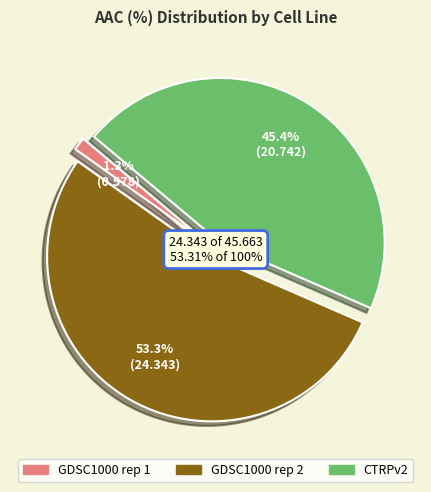

What percentage is the GDSC1000 rep 1 slice, to the nearest percent?

1%